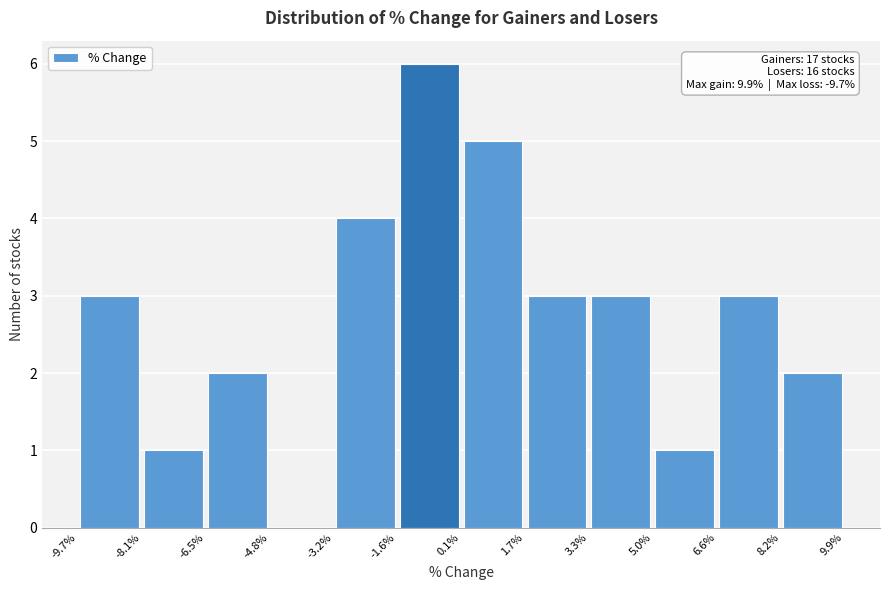

Over which range of the x-axis is the bar tallest?

-1.6% to 0.1%